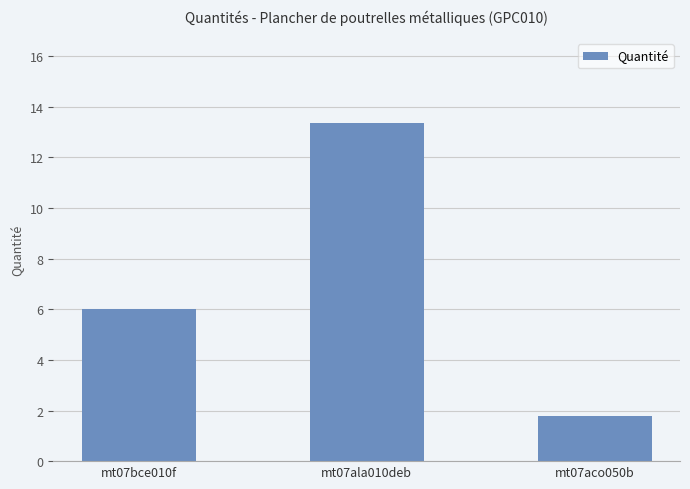

List the labels in order of value, smallest first.

mt07aco050b, mt07bce010f, mt07ala010deb